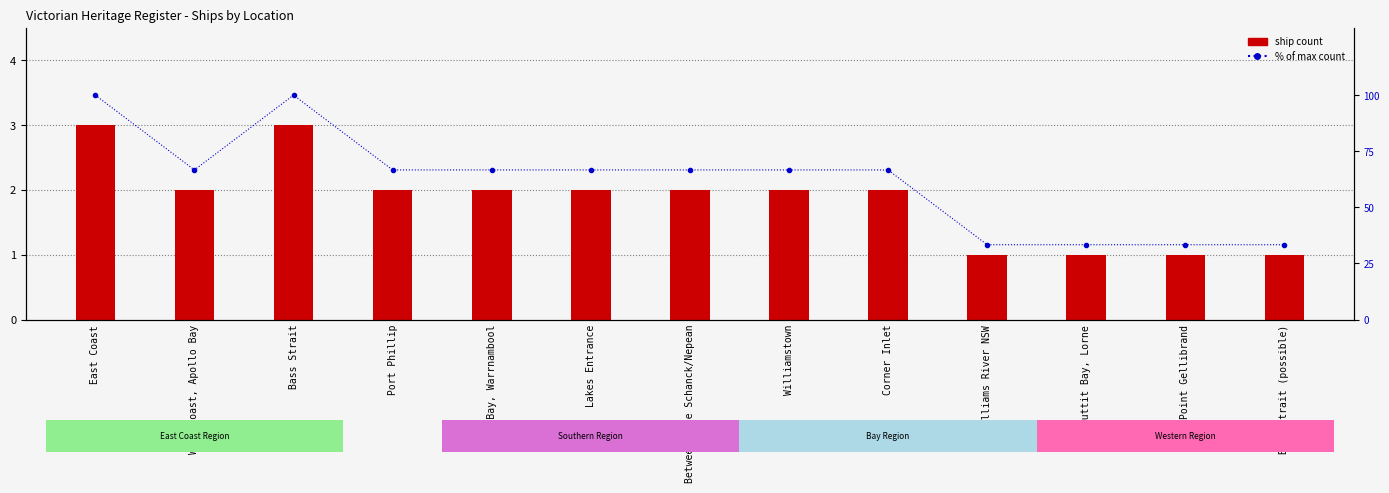

List the series in order of their overall mean, lowest first.

ship count, % of max count